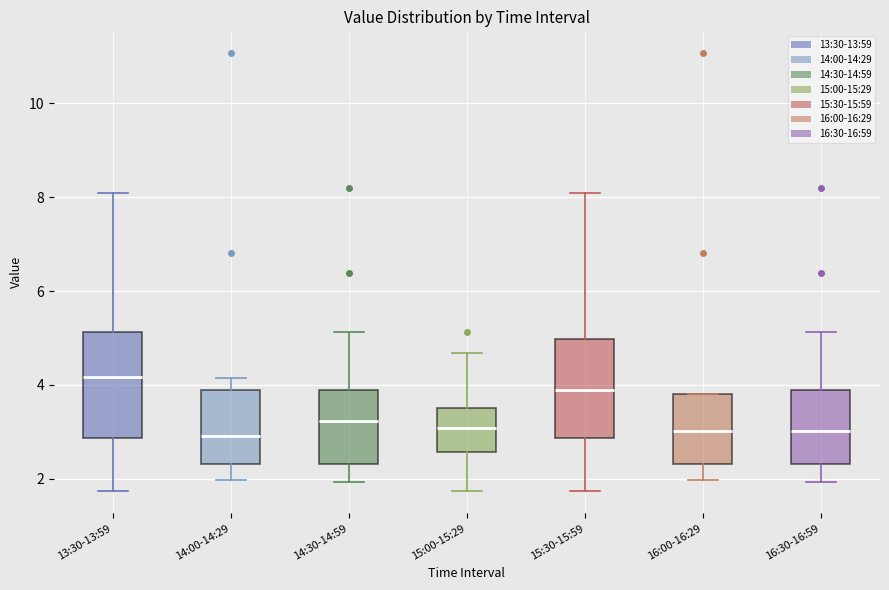

Where does the lower whisker of the box for 14:00-14:29 end on the y-axis? The values are not printed on the chart, so give them approximately, as read against the axis.

2.0